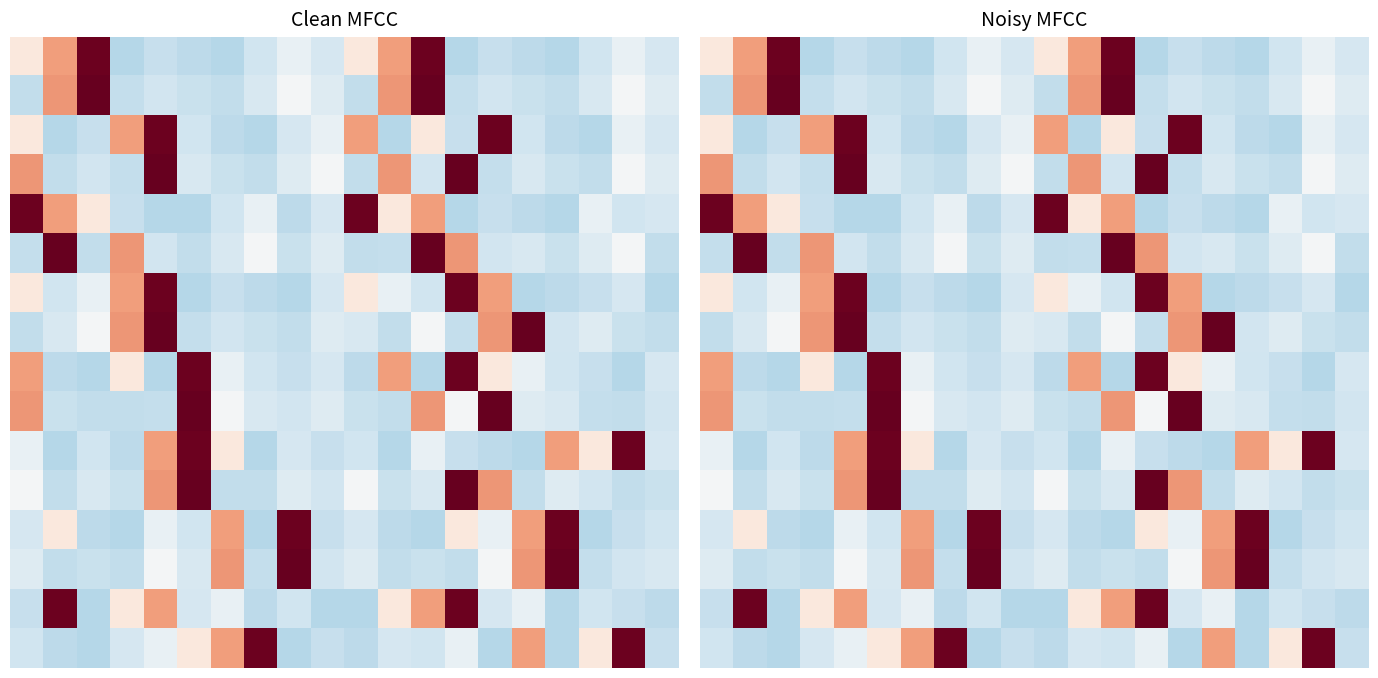

What is the smallest value displayed?

-0.7